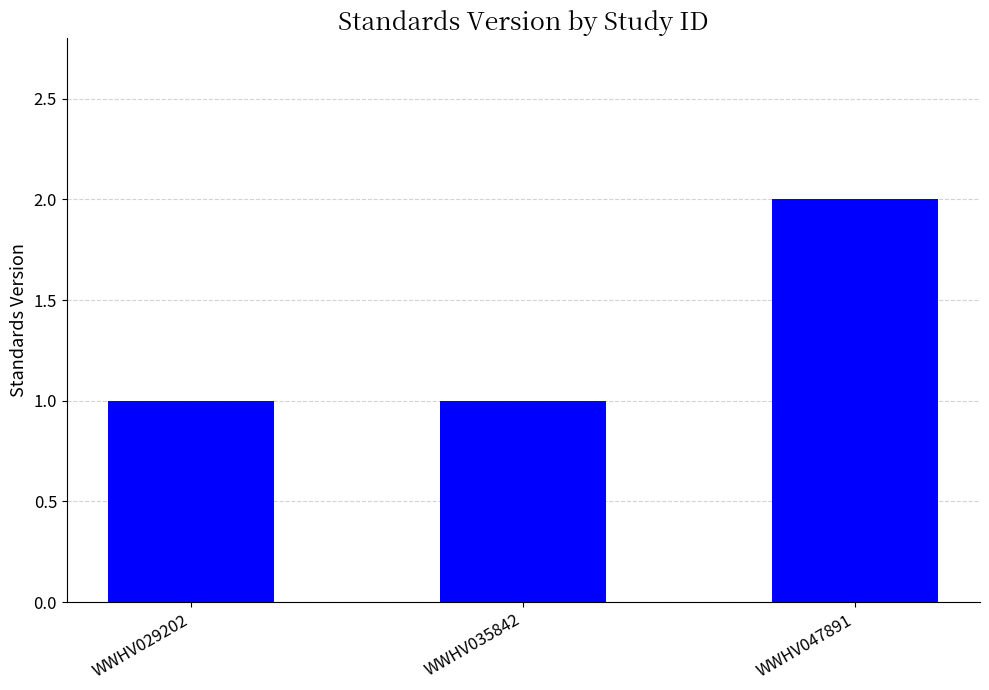

At which category does the chart reach its peak across all series?

WWHV047891